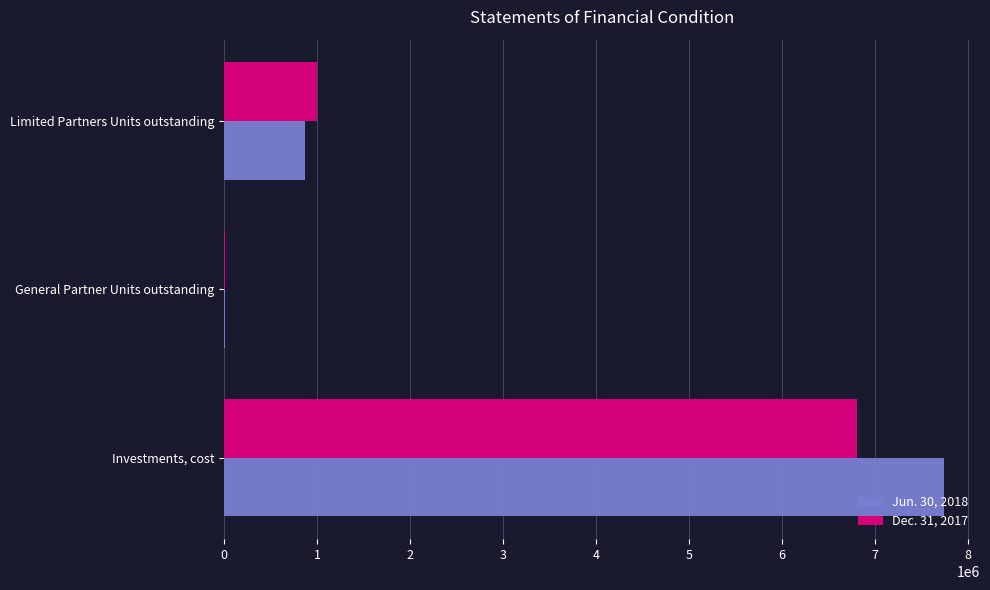

Is it true that Jun. 30, 2018 equals 873762.0 at Limited Partners Units outstanding?

True